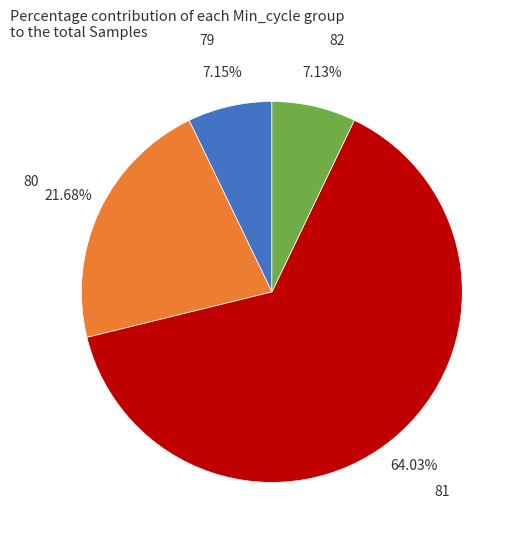

To the nearest percent, what percentage of the pie is 81?

64%